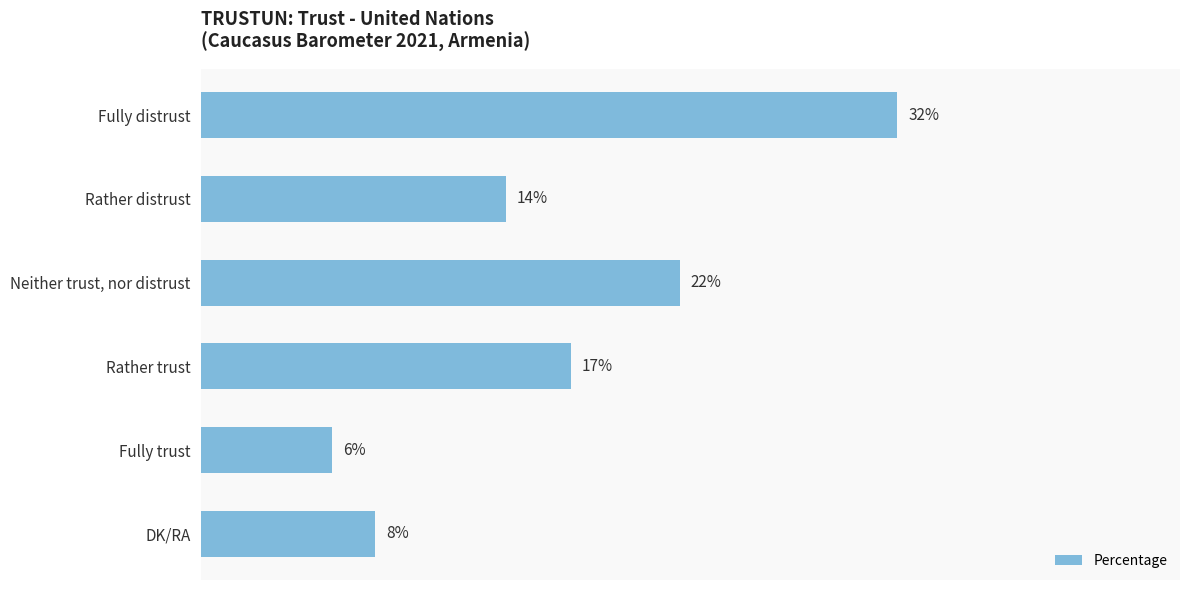

What is the label of the 2nd bar from the top?

Rather distrust